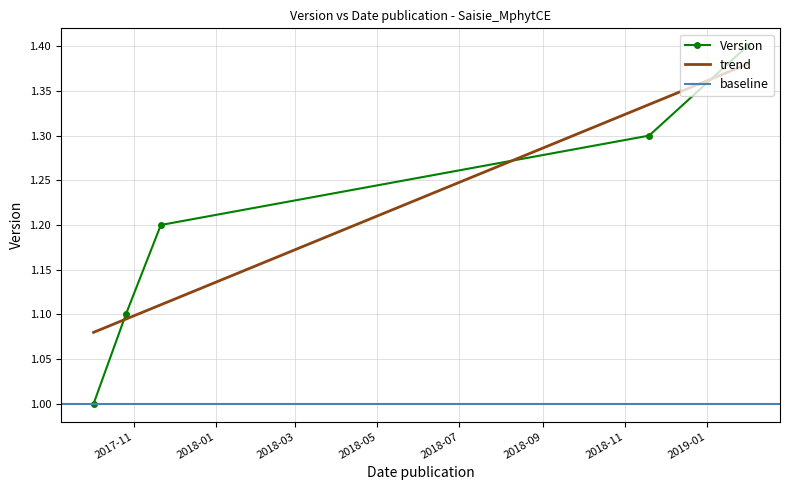

How many data points are above 1?

4